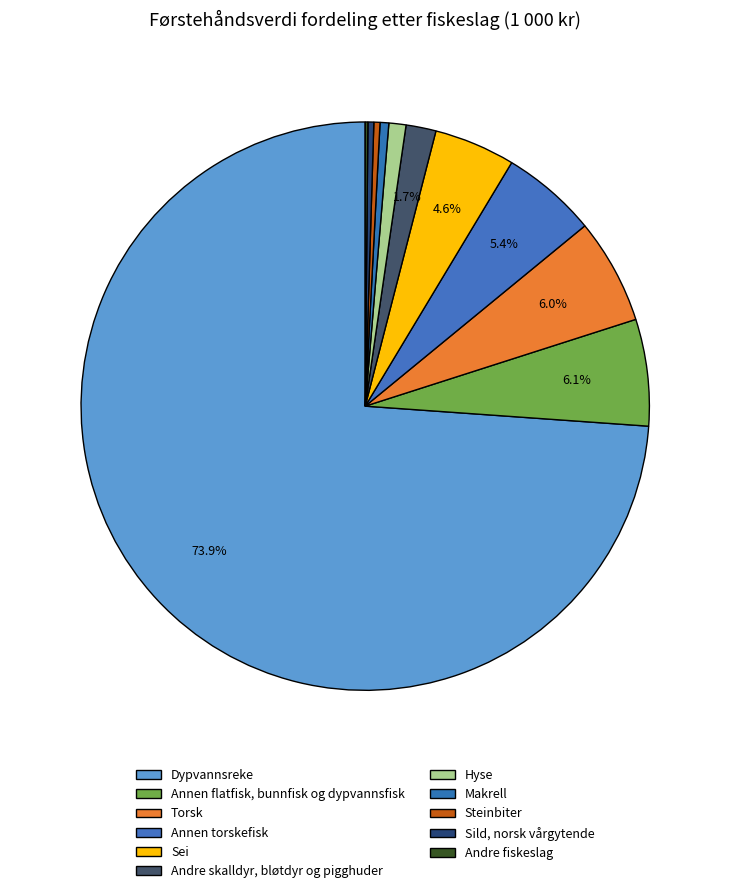

Between Andre skalldyr, bløtdyr og pigghuder and Dypvannsreke, which is larger?

Dypvannsreke